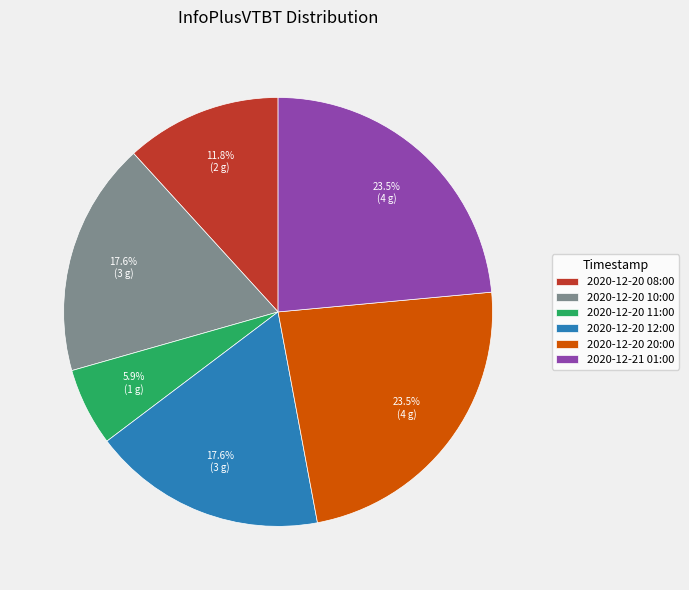

Which has a higher value, 2020-12-20 11:00 or 2020-12-20 08:00?

2020-12-20 08:00